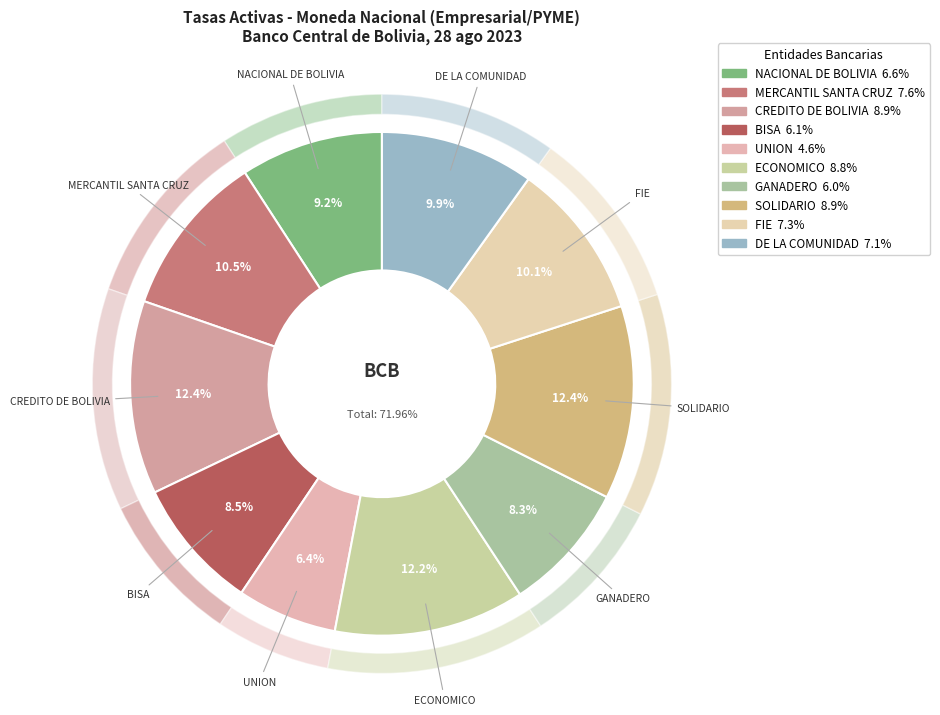

How many segments does this pie chart have?

10